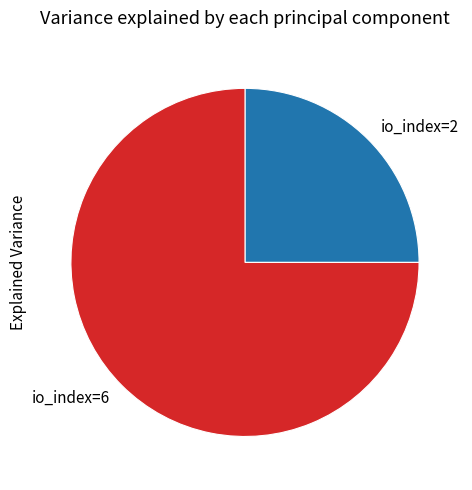

Is the sum of io_index=2 and io_index=6 greater than half?

Yes